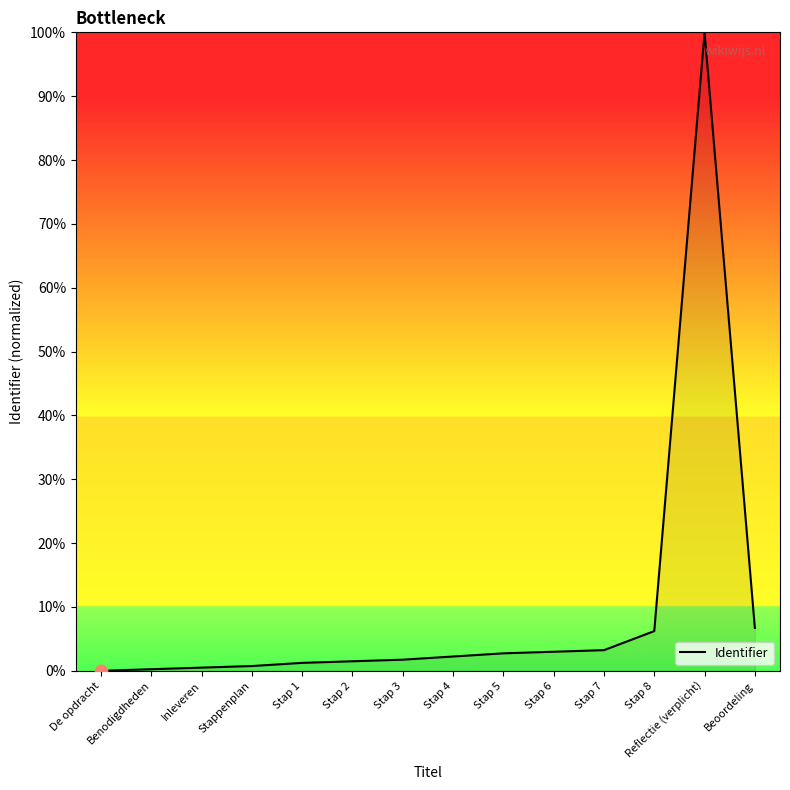

What is the change in value from Stap 8 to Beoordeling?

+0.5